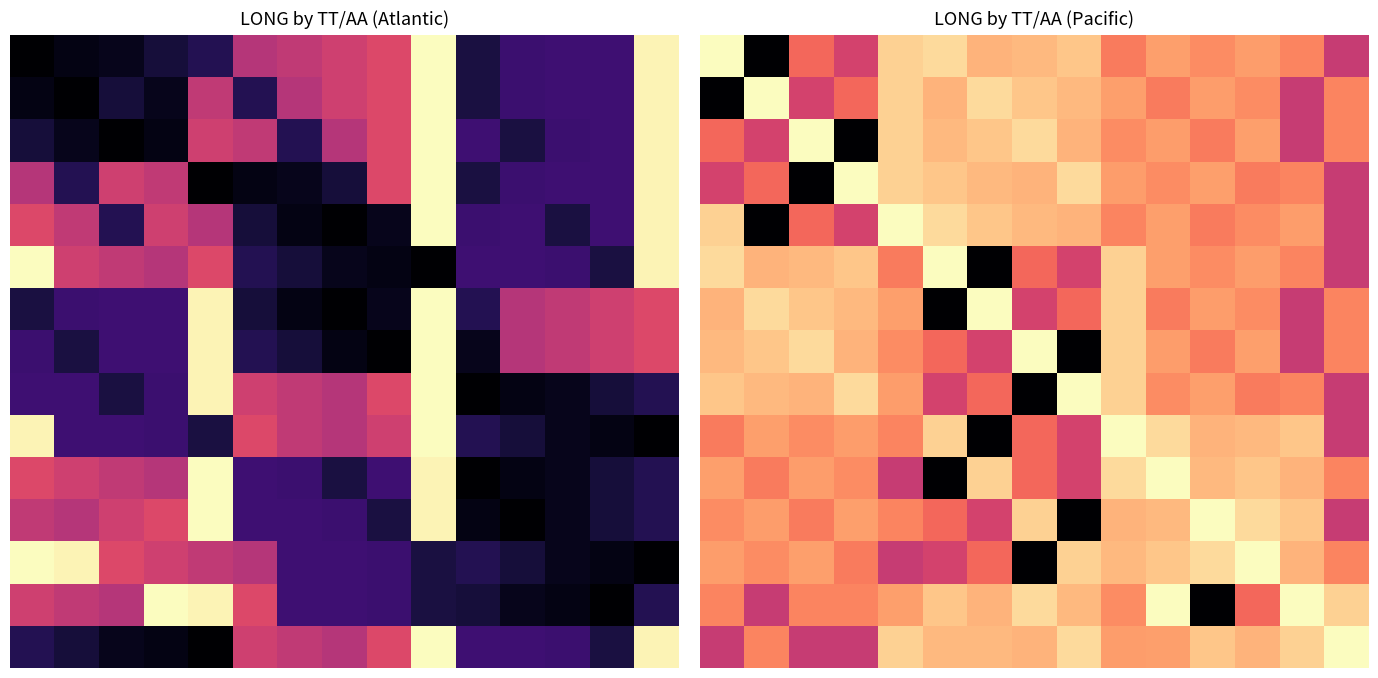

At how many categories does at least one series exceed 117?

15